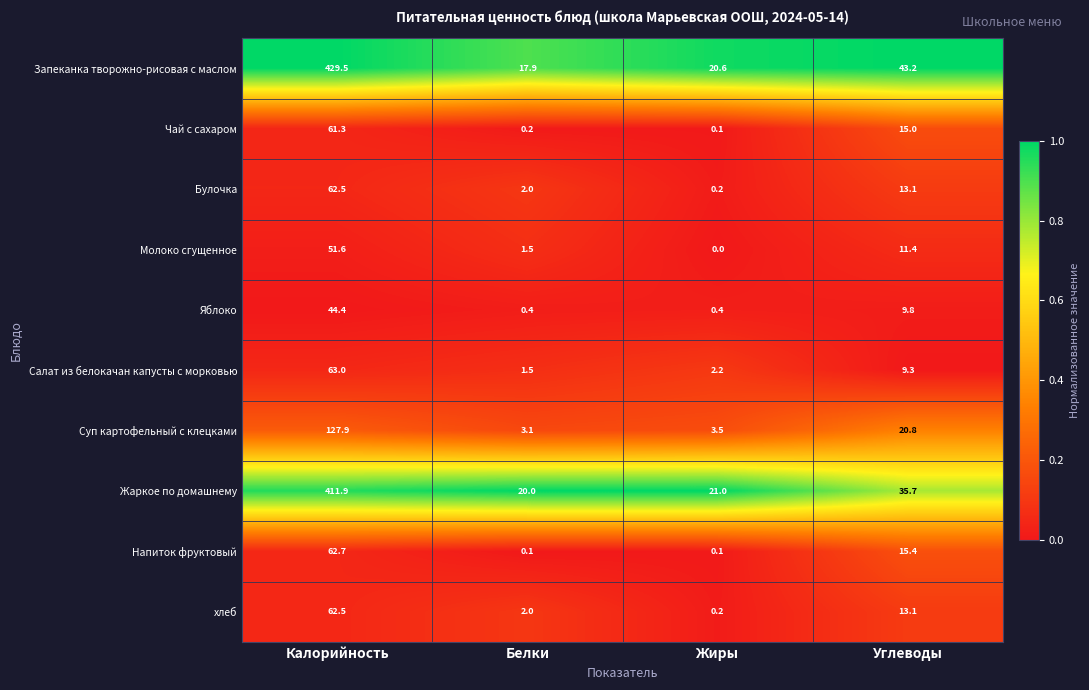

True or false: Яблоко has a value of 10.3 at Калорийность.

False